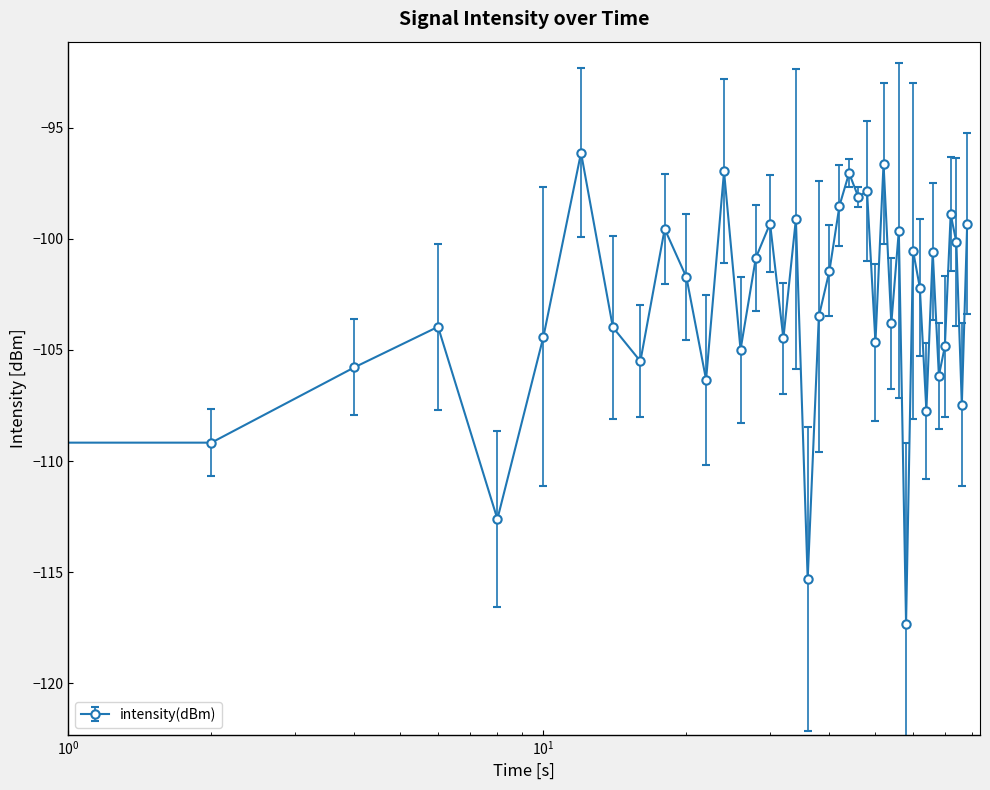

What is the value of the 7th point from the left?

-96.1